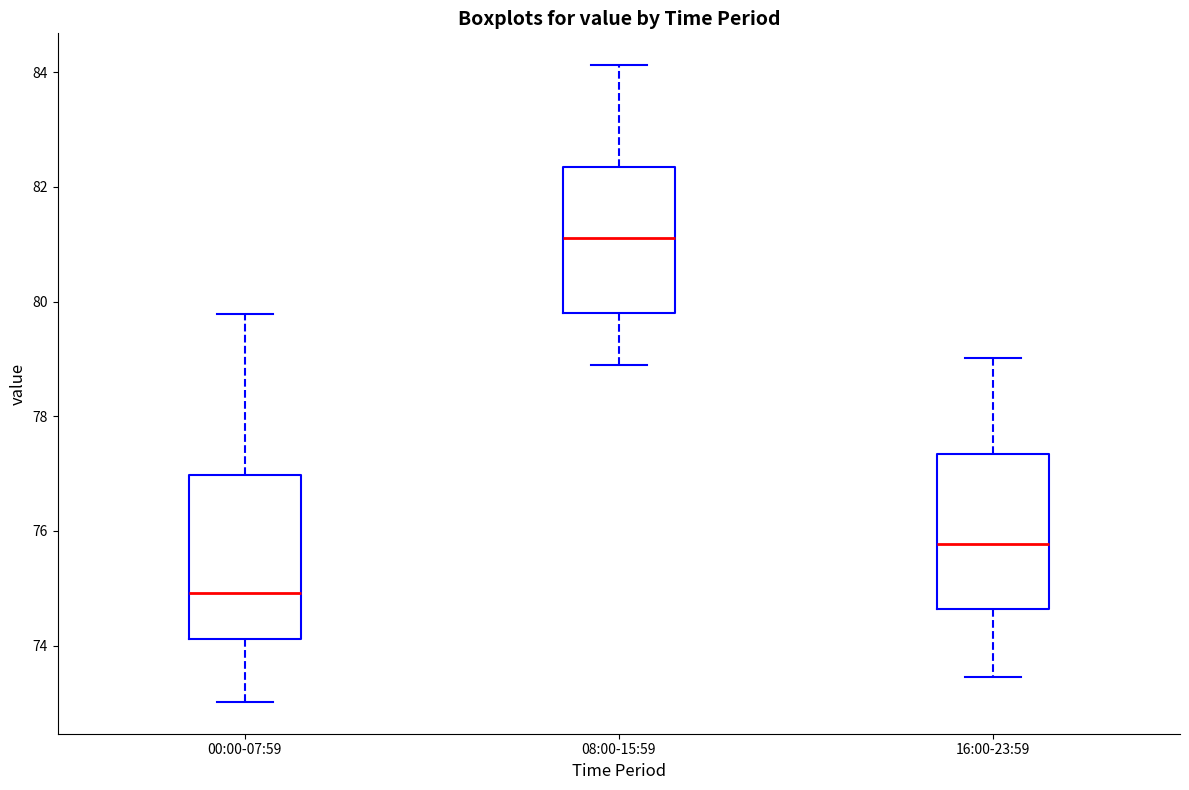

Reading left to right, read every box against the y-axis: the position of its median line, the range the box covers, and the ends of its whiskers. The values are not printed on the chart, so give them approximately, as read against the axis.

00:00-07:59: median 75.0, box 74.2 to 77.0, whiskers 73.0 to 79.8
08:00-15:59: median 81.2, box 79.8 to 82.4, whiskers 78.8 to 84.2
16:00-23:59: median 75.8, box 74.6 to 77.4, whiskers 73.4 to 79.0